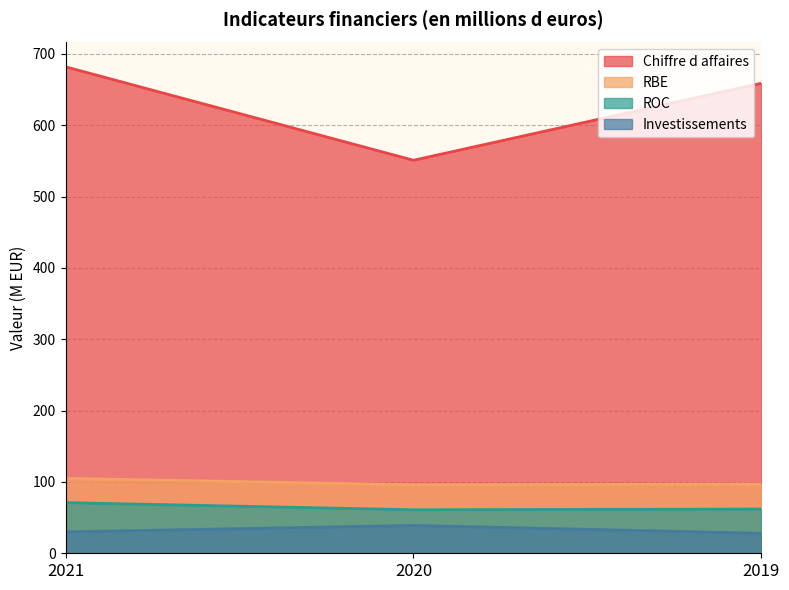

What is the total value across all series at 2021?

888